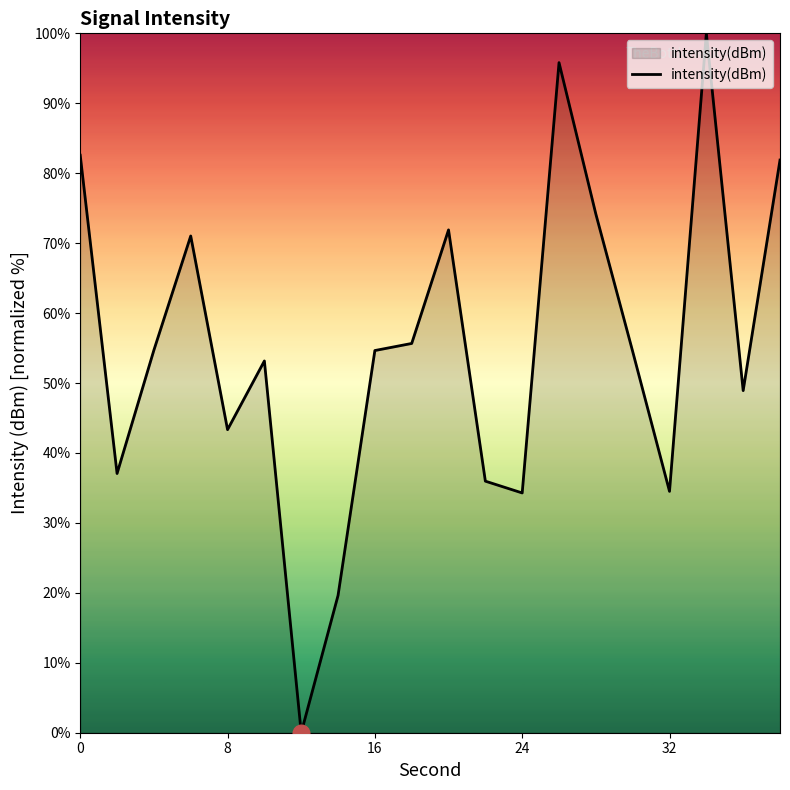

What is the maximum value shown in the chart?

100.0